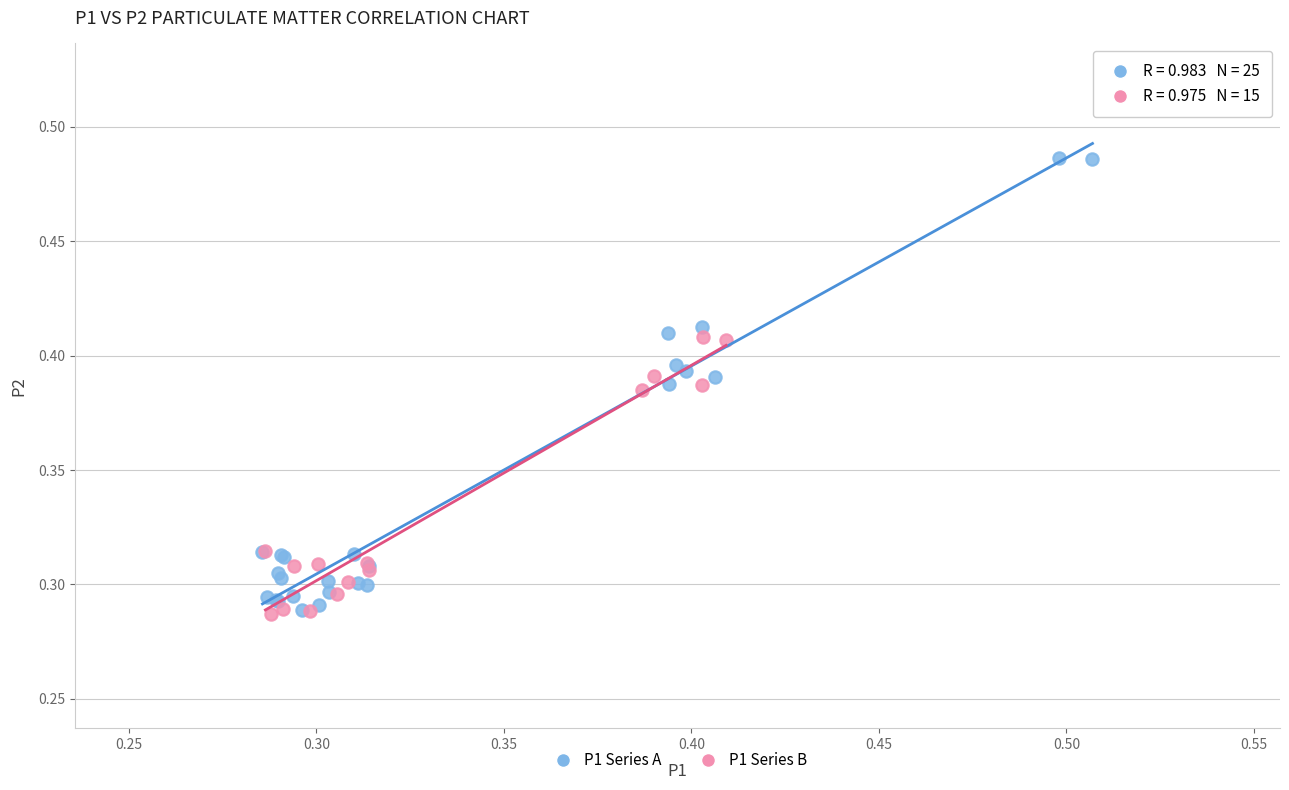

Which series has the largest Y range (max minus min)?

P1 Series A